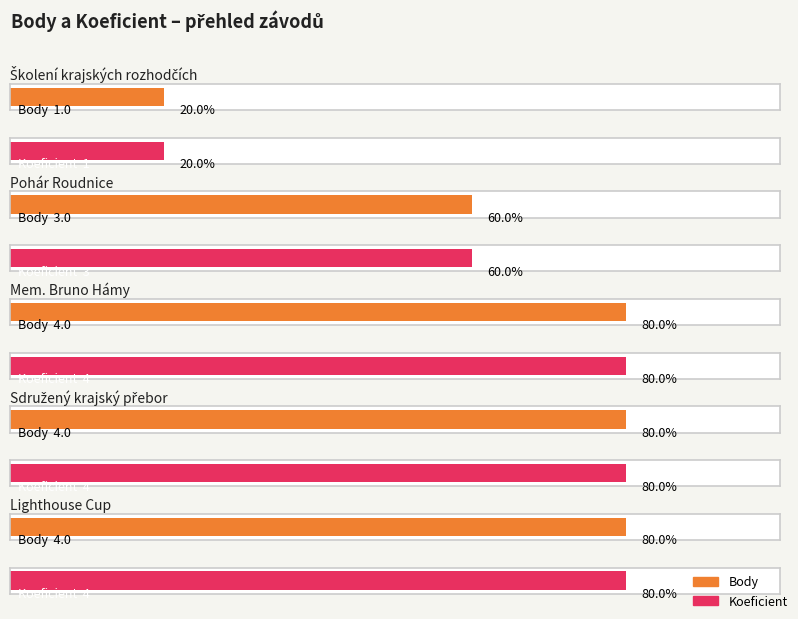

What is the sum of the values at 3 and 4?

7